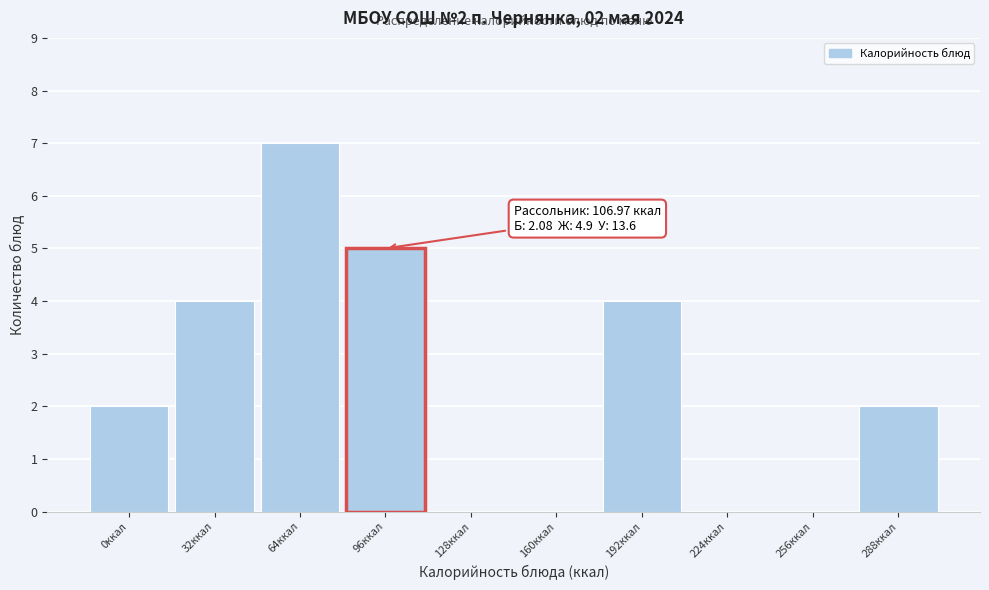

Reading left to right, transcribe all the data shown in this chart.

0ккал=2	32ккал=4	64ккал=7	128ккал=0	160ккал=0	192ккал=4	224ккал=0	256ккал=0	288ккал=2